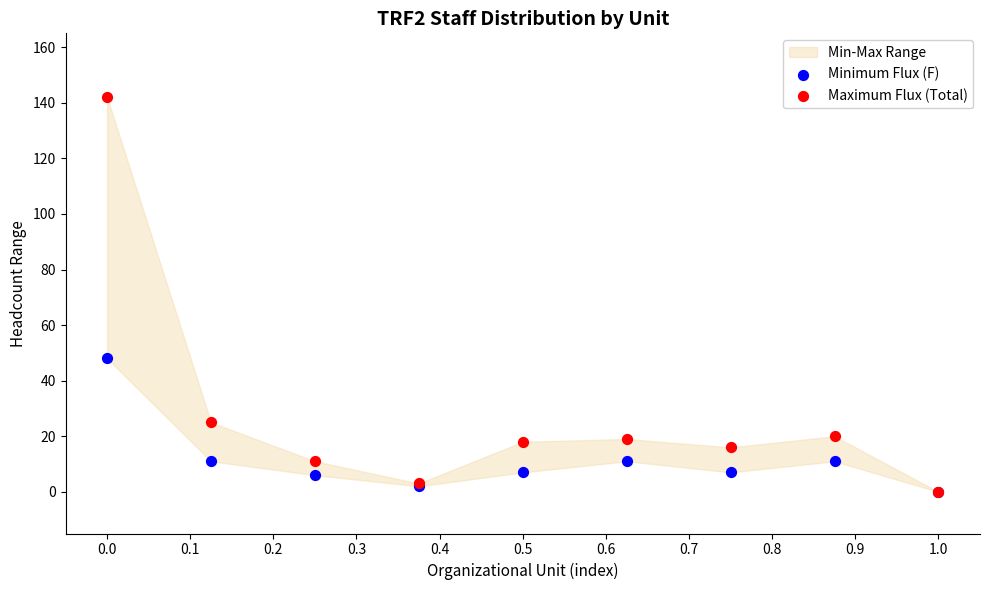

Across all series, what Y value is closest to 71?

48